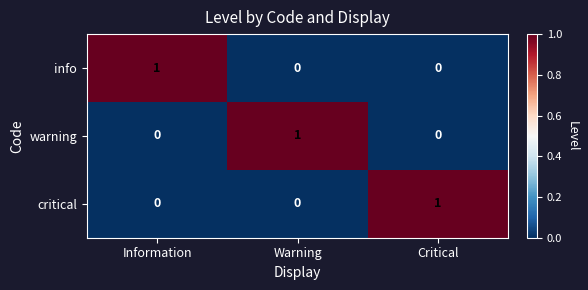

The value of critical at Critical is 1. True or false?

True